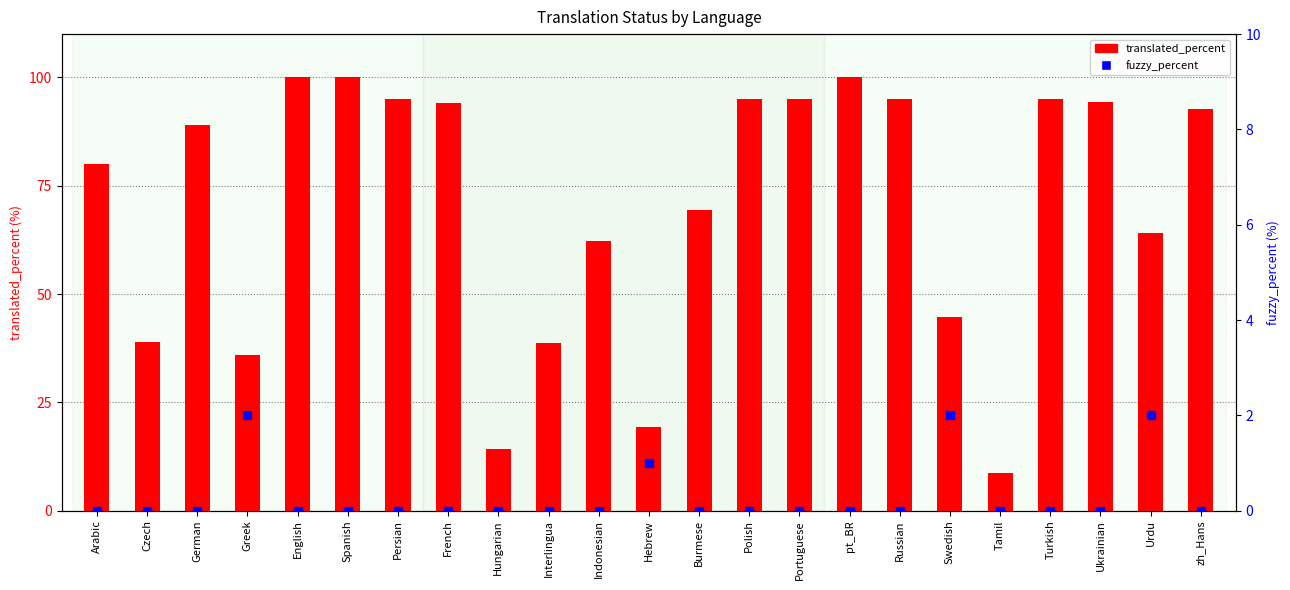

At how many categories does at least one series exceed 85?

12